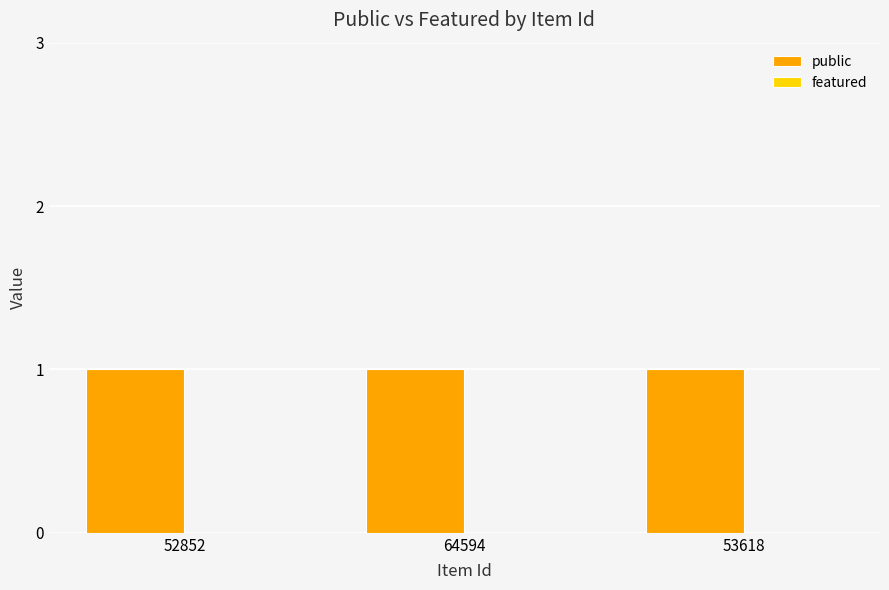

Reading right to left, list all the values displayed in this chart.

public: 53618=1	64594=1	52852=1
featured: 53618=0	64594=0	52852=0